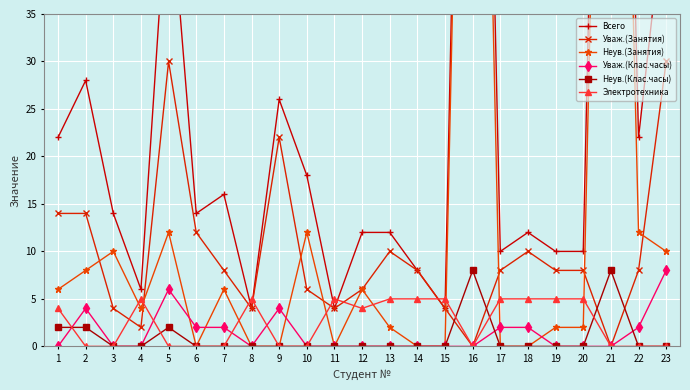

Rank the categories by Уваж.(Клас.часы) value from highest to lowest.

23, 5, 2, 9, 6, 7, 17, 18, 22, 1, 3, 4, 8, 10, 11, 12, 13, 14, 15, 16, 19, 20, 21